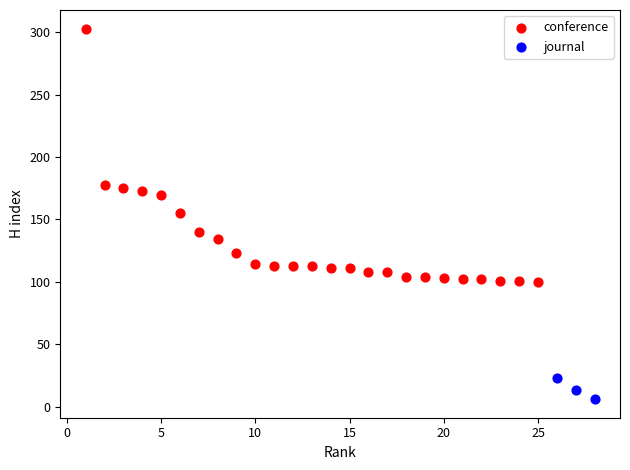

Which series has the widest spread of Y values?

conference